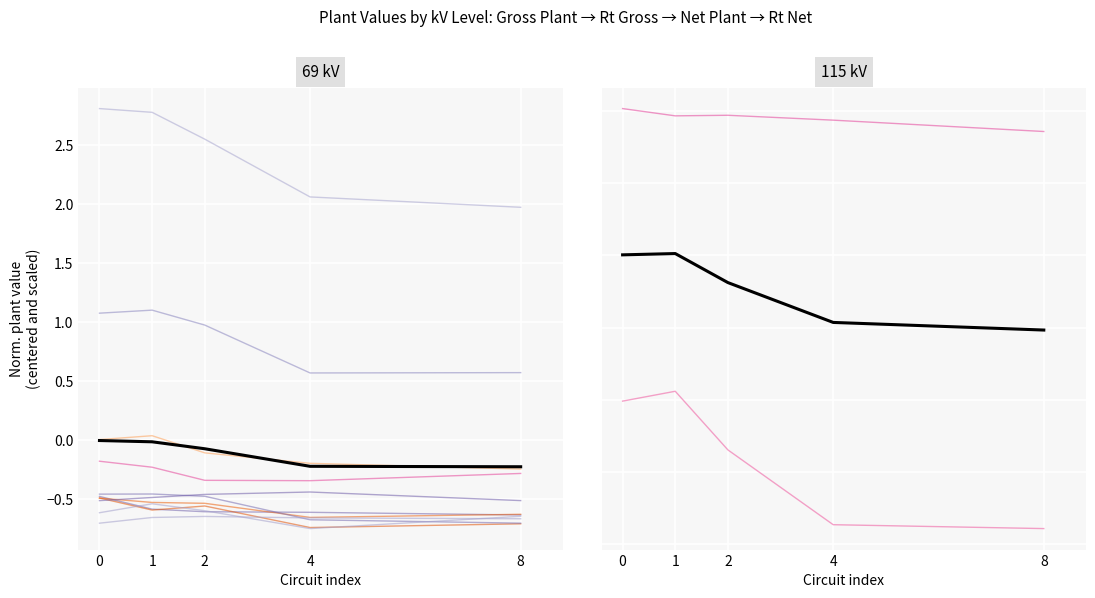

Which series has the widest spread of values?

Mean 115 kV